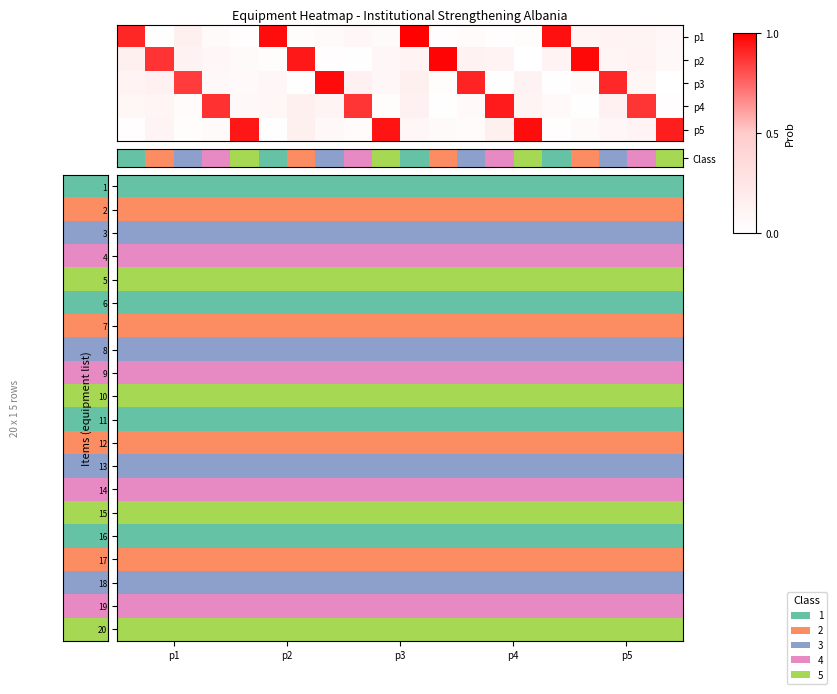

At how many categories does at least one series exceed 0?

5